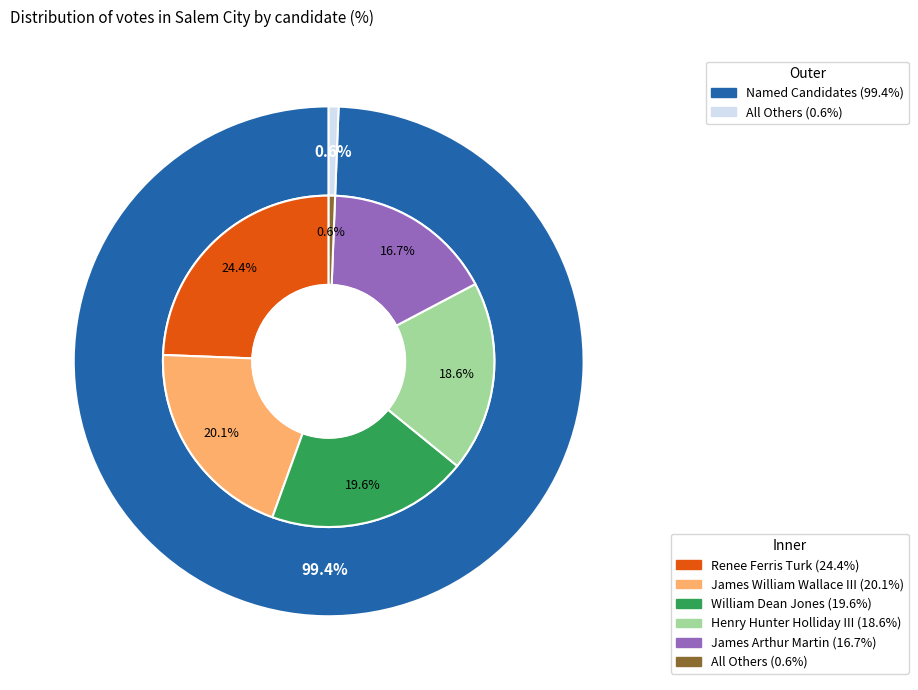

Combined, do Renee Ferris Turk and James Arthur Martin account for over 50%?

No